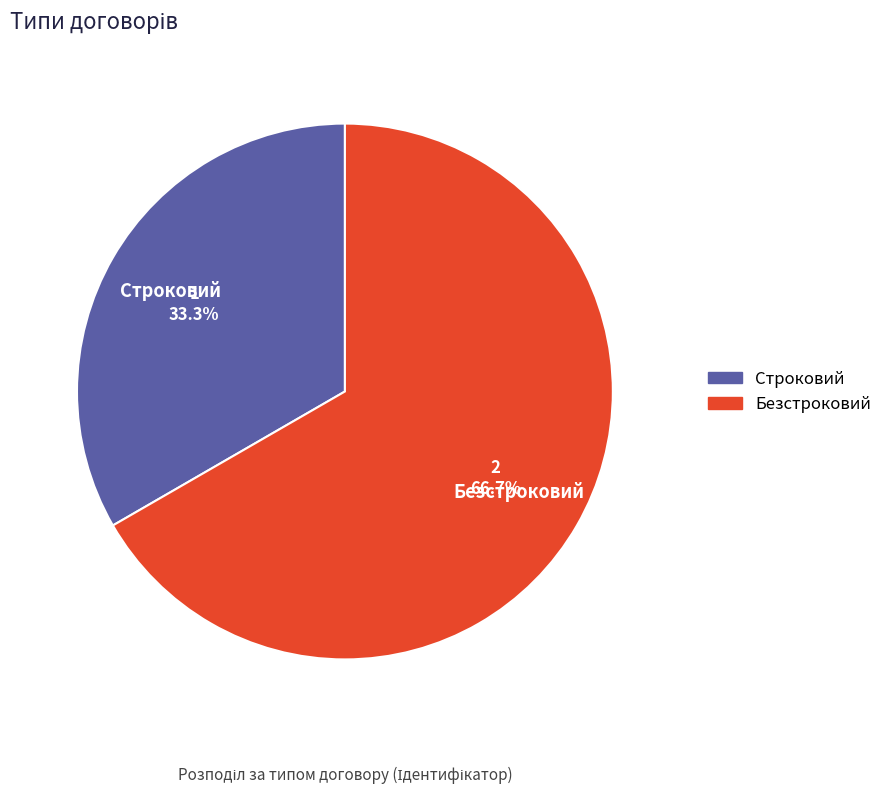

Is it true that Безстроковий is 77% of the pie?

False